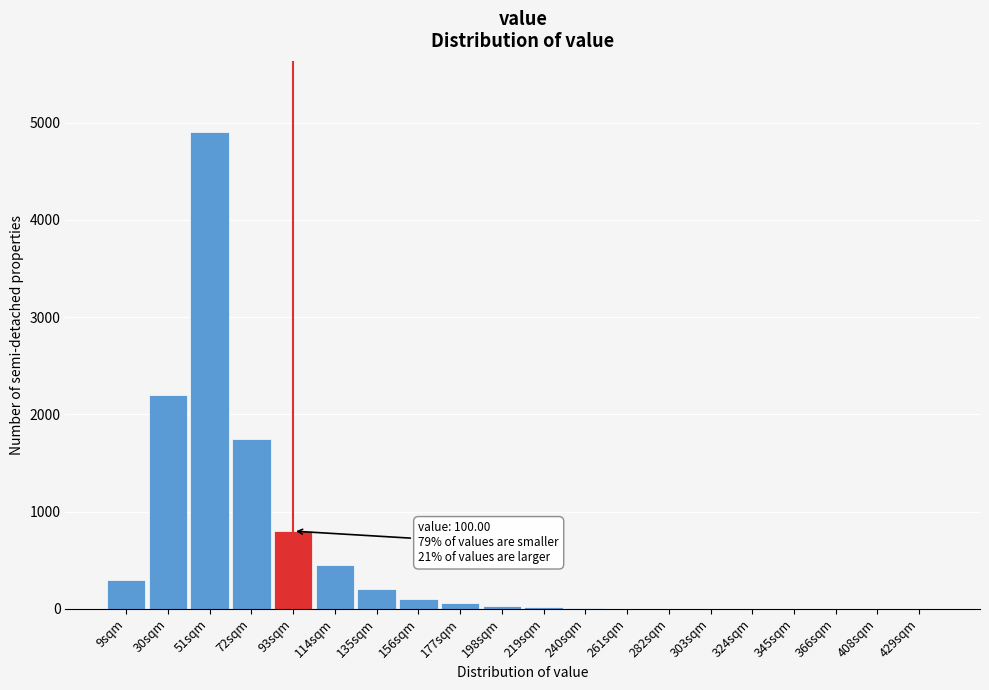

What is the sum of all values?

10825